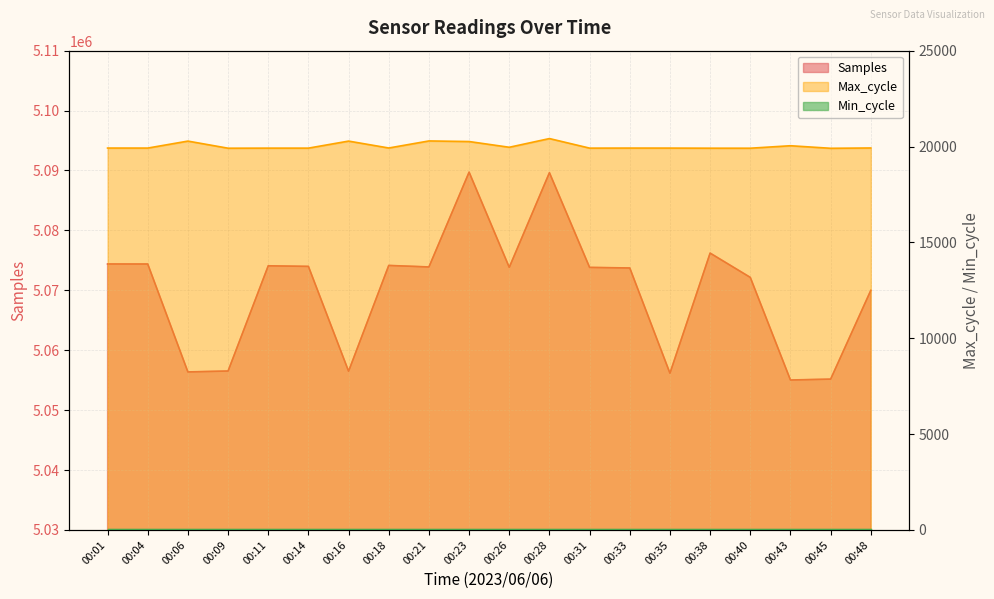

Which series changed the most between 00:33 and 00:48?

Samples